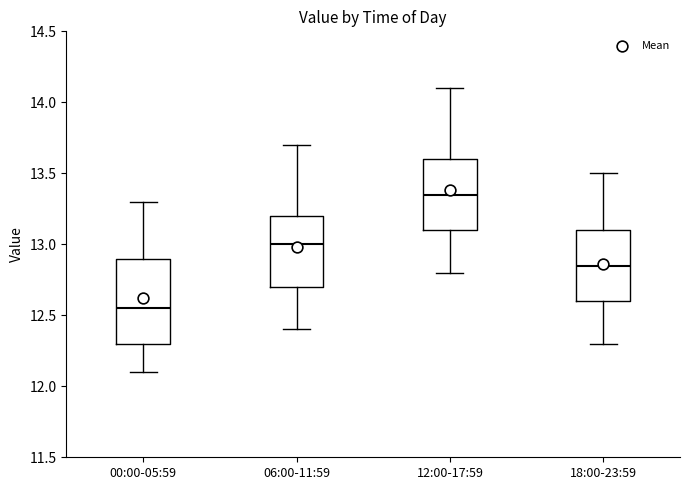

Reading left to right, transcribe this box plot: for each box, give where its median line is, the range the box spans, and where its two whiskers end, as read against the y-axis. The values are not printed on the chart, so give them approximately, as read against the axis.

00:00-05:59: median 12.55, box 12.30 to 12.90, whiskers 12.10 to 13.30
06:00-11:59: median 13.00, box 12.70 to 13.20, whiskers 12.40 to 13.70
12:00-17:59: median 13.35, box 13.10 to 13.60, whiskers 12.80 to 14.10
18:00-23:59: median 12.85, box 12.60 to 13.10, whiskers 12.30 to 13.50